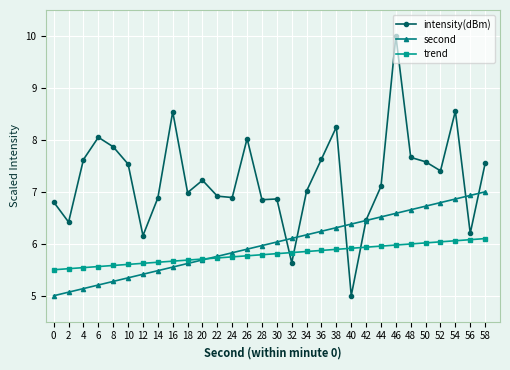

What is the minimum value for second?

5.0